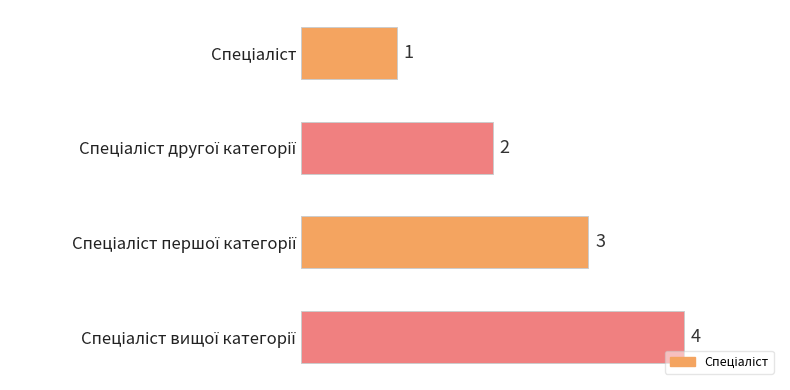

Are the bars grouped side by side (vs. stacked)?

No